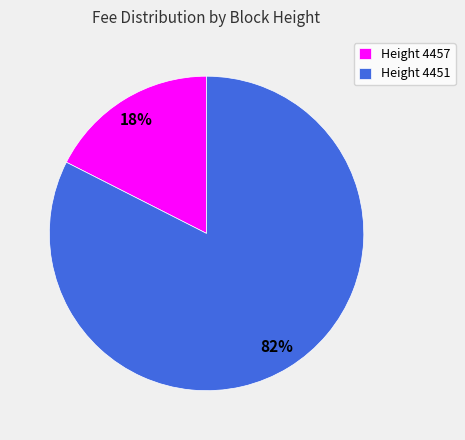

Count the number of slices in the pie.

2